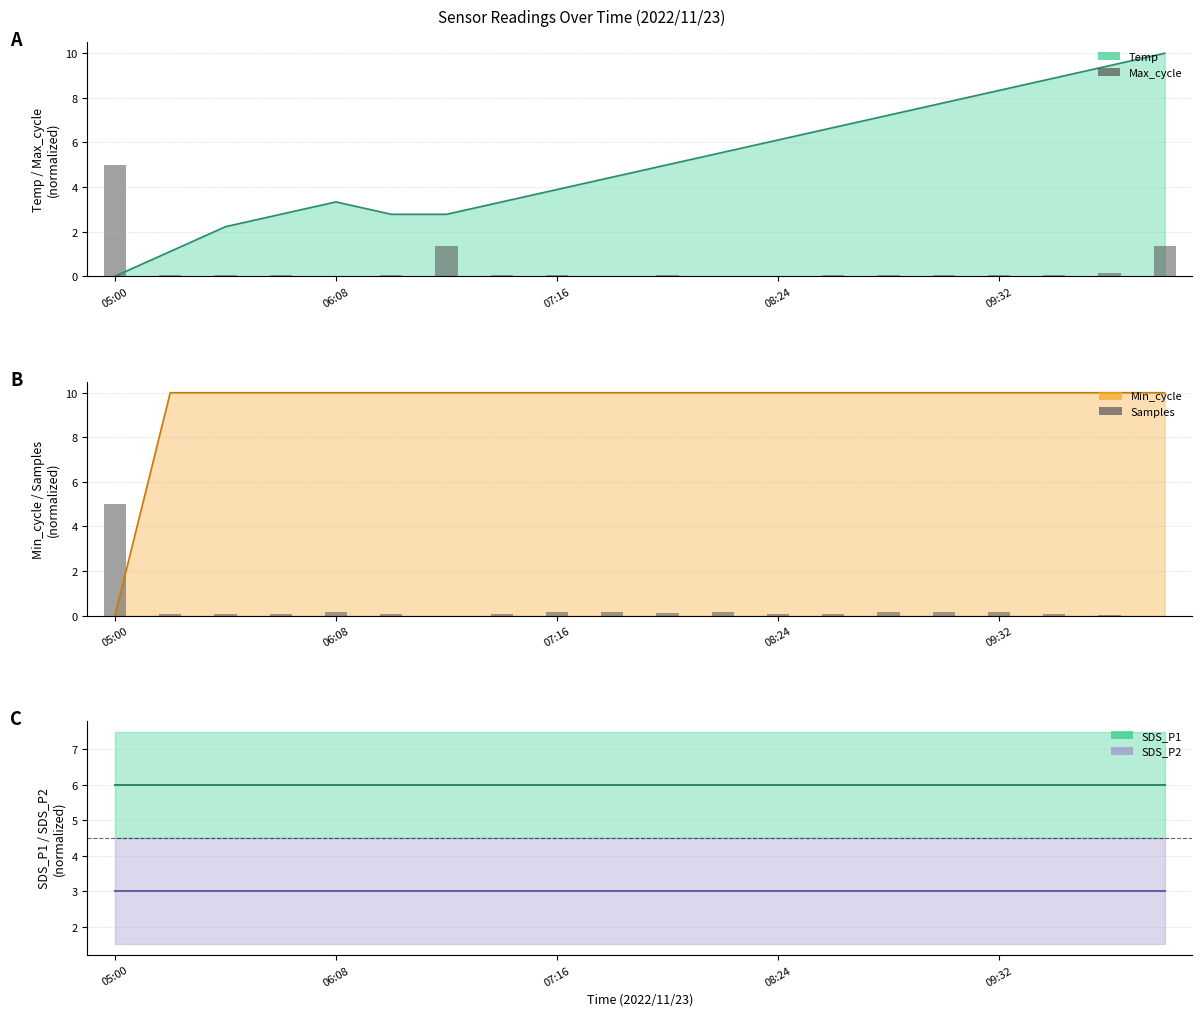

At how many categories does at least one series exceed 0?

20